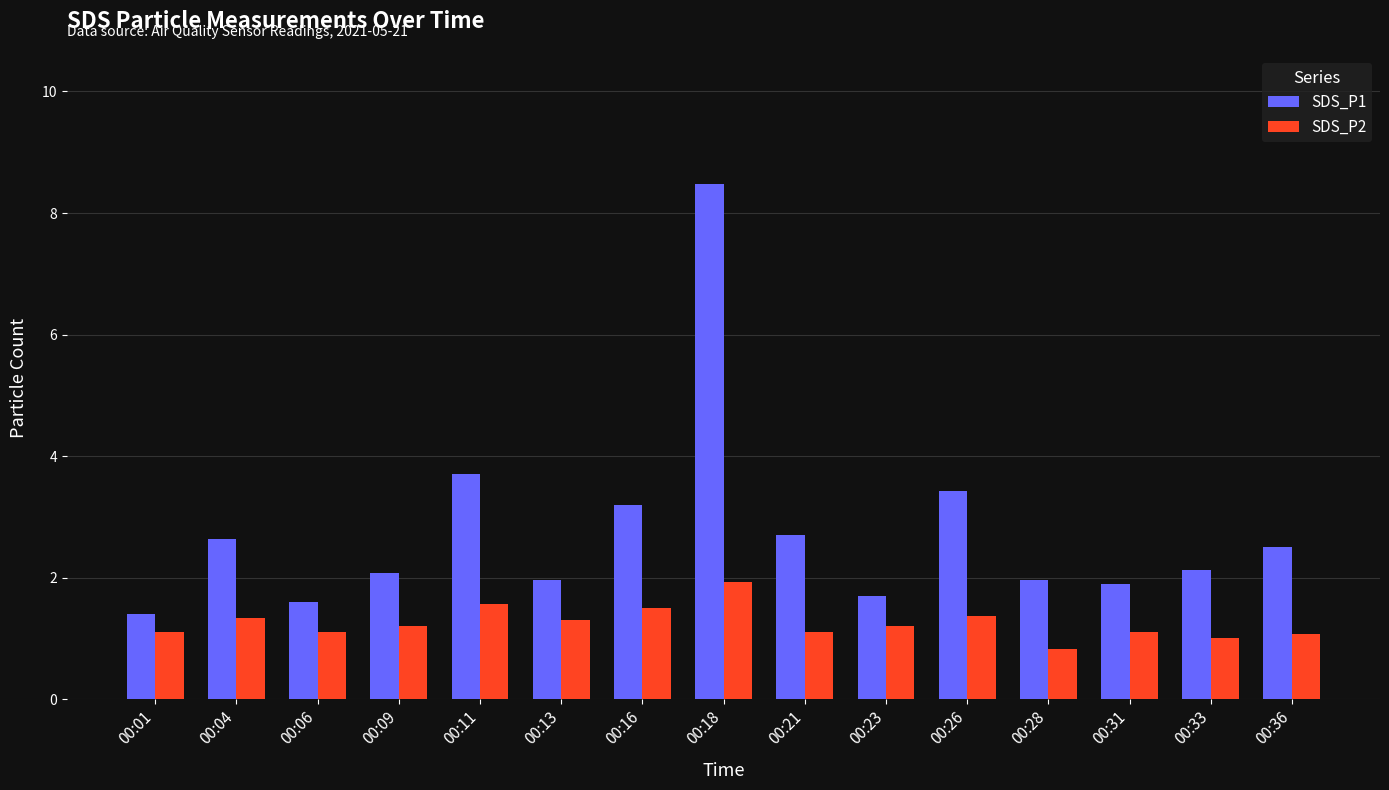

The value of SDS_P1 at 00:36 is 3.3. True or false?

False